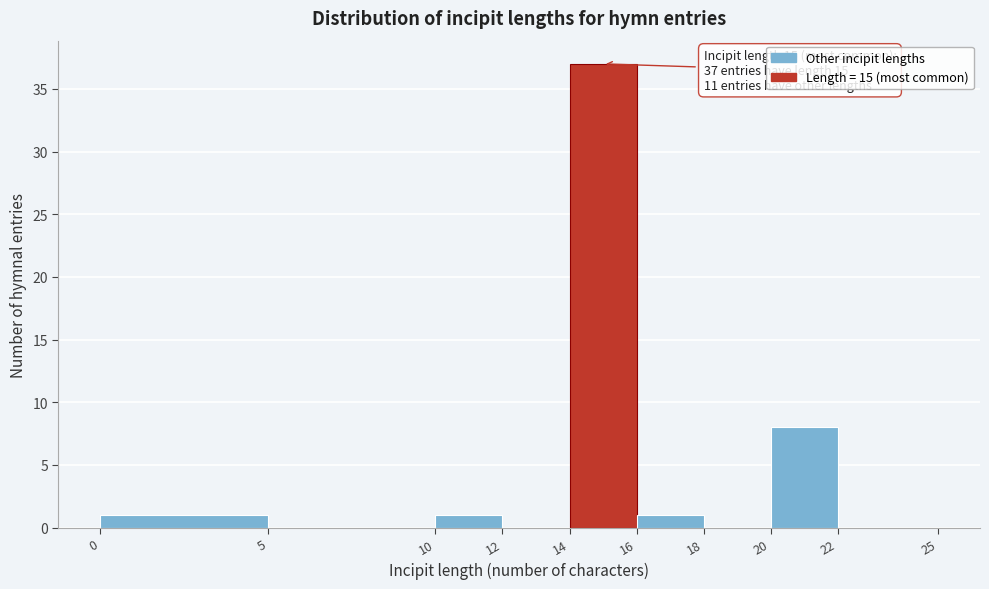

Which range on the x-axis has the tallest bar?

14 to 16